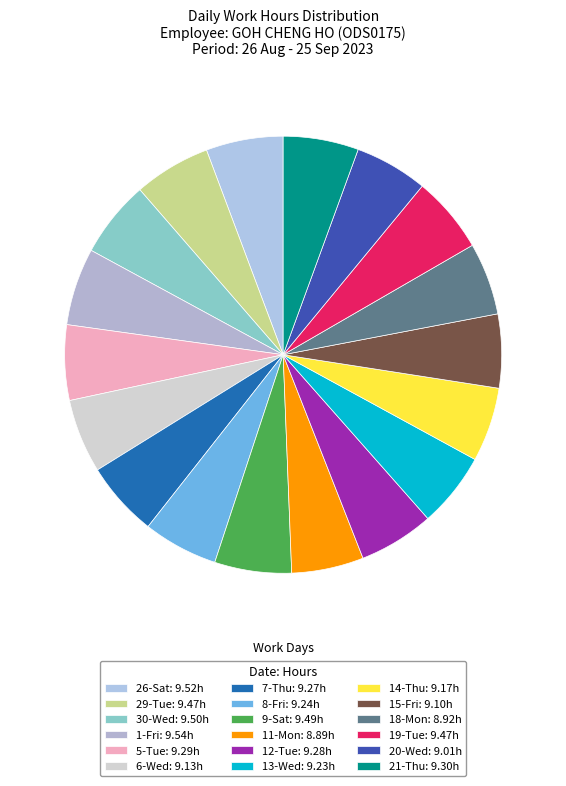

Which category has the biggest portion of the pie?

1-Fri